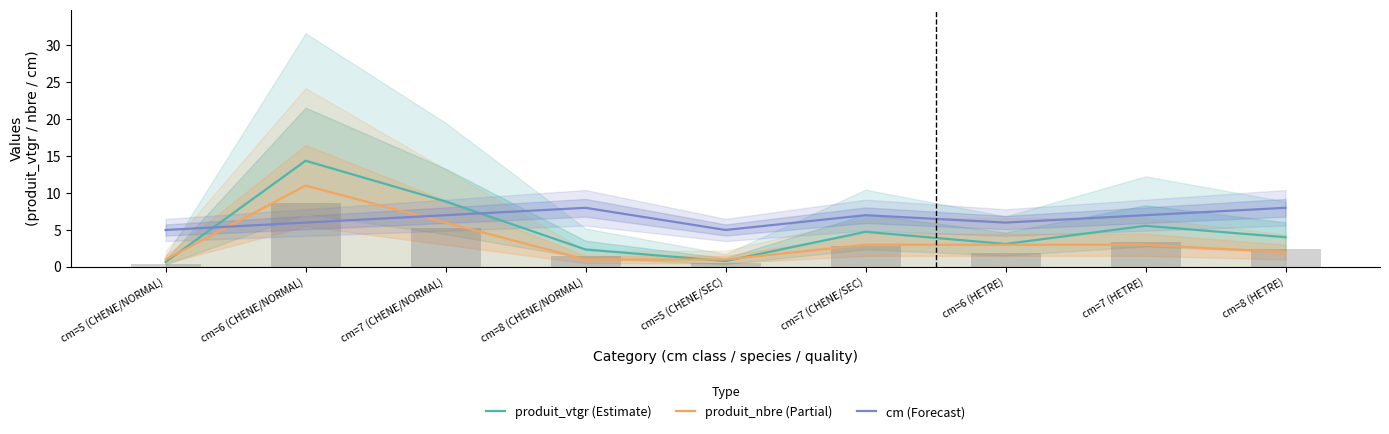

Reading left to right, list all the values displayed in this chart.

produit_vtgr (Estimate): cm=5 (CHENE/NORMAL)=0.7	cm=6 (CHENE/NORMAL)=14.4	cm=7 (CHENE/NORMAL)=8.9	cm=8 (CHENE/NORMAL)=2.4	cm=5 (CHENE/SEC)=0.8	cm=7 (CHENE/SEC)=4.8	cm=6 (HETRE)=3.1	cm=7 (HETRE)=5.6	cm=8 (HETRE)=4.0
produit_nbre (Partial): cm=5 (CHENE/NORMAL)=1.0	cm=6 (CHENE/NORMAL)=11.0	cm=7 (CHENE/NORMAL)=6.0	cm=8 (CHENE/NORMAL)=1.0	cm=5 (CHENE/SEC)=1.0	cm=7 (CHENE/SEC)=3.0	cm=6 (HETRE)=3.0	cm=7 (HETRE)=3.0	cm=8 (HETRE)=2.0
cm (Forecast): cm=5 (CHENE/NORMAL)=5.0	cm=6 (CHENE/NORMAL)=6.0	cm=7 (CHENE/NORMAL)=7.0	cm=8 (CHENE/NORMAL)=8.0	cm=5 (CHENE/SEC)=5.0	cm=7 (CHENE/SEC)=7.0	cm=6 (HETRE)=6.0	cm=7 (HETRE)=7.0	cm=8 (HETRE)=8.0